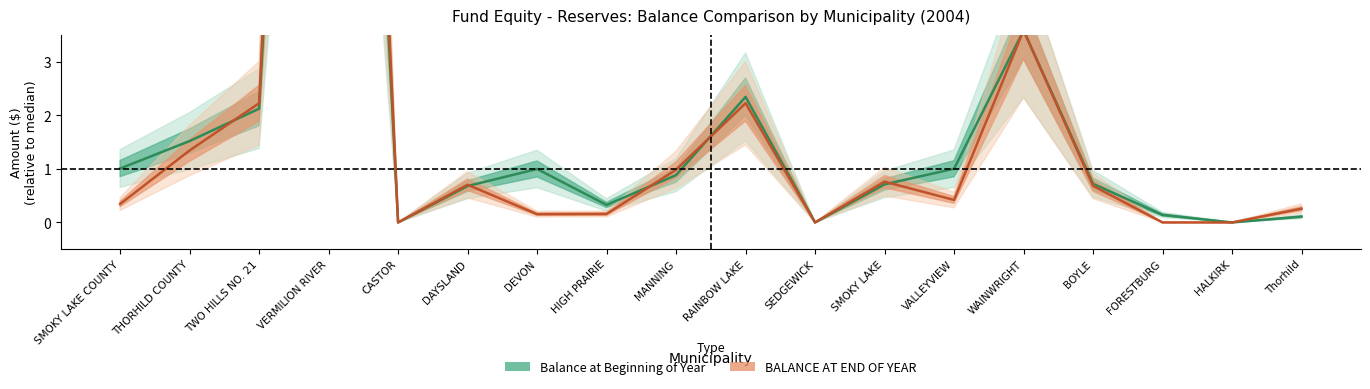

Reading right to left, list all the values displayed in this chart.

Balance at Beginning of Year: Thorhild=0.1	HALKIRK=0.0	FORESTBURG=0.1	BOYLE=0.7	WAINWRIGHT=3.6	VALLEYVIEW=1.0	SMOKY LAKE=0.7	SEDGEWICK=0.0	RAINBOW LAKE=2.3	MANNING=0.9	HIGH PRAIRIE=0.3	DEVON=1.0	DAYSLAND=0.7	CASTOR=0.0	VERMILION RIVER=25.6	TWO HILLS NO. 21=2.1	THORHILD COUNTY=1.5	SMOKY LAKE COUNTY=1.0
BALANCE AT END OF YEAR: Thorhild=0.3	HALKIRK=0.0	FORESTBURG=0.0	BOYLE=0.7	WAINWRIGHT=3.6	VALLEYVIEW=0.4	SMOKY LAKE=0.8	SEDGEWICK=0.0	RAINBOW LAKE=2.2	MANNING=1.0	HIGH PRAIRIE=0.2	DEVON=0.2	DAYSLAND=0.7	CASTOR=0.0	VERMILION RIVER=28.0	TWO HILLS NO. 21=2.2	THORHILD COUNTY=1.3	SMOKY LAKE COUNTY=0.3